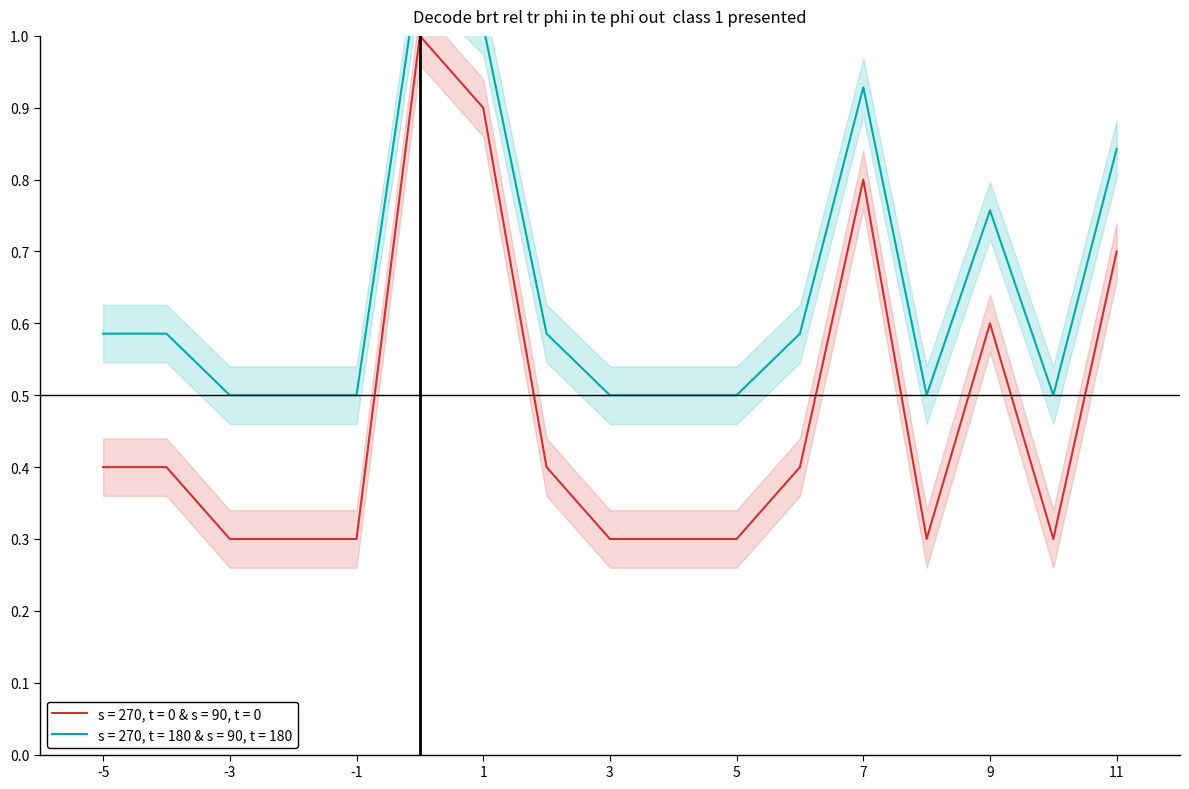

The s = 270, t = 0 & s = 90, t = 0 series shows 0.1 at 3. True or false?

False